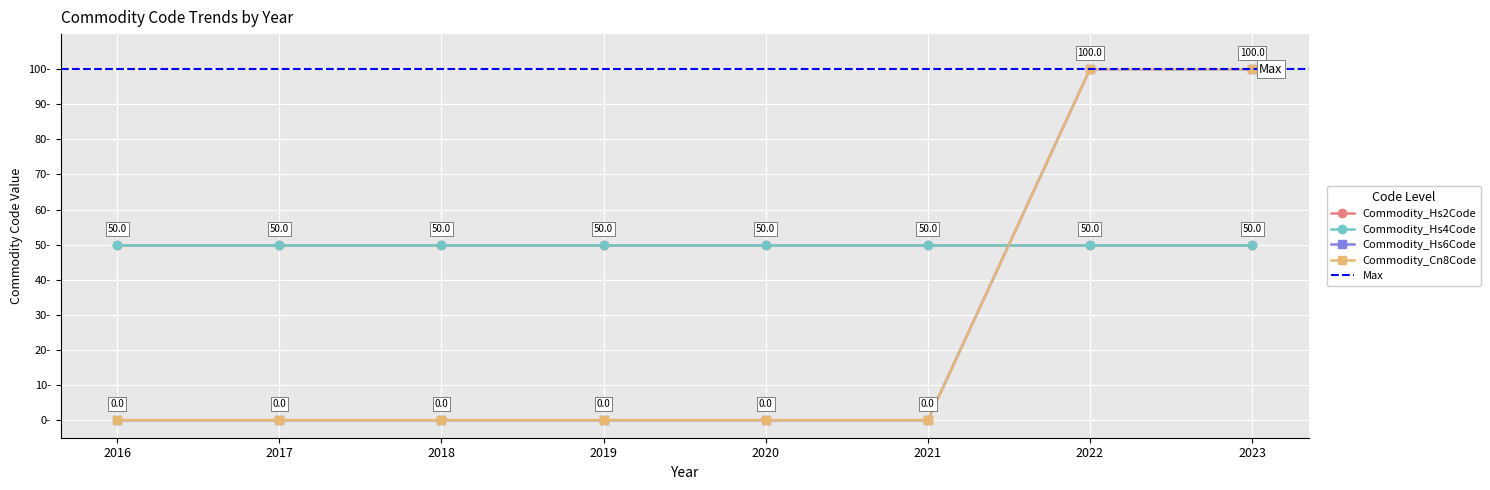

What is the difference between the second highest and minimum values in the Commodity_Hs6Code series?

100